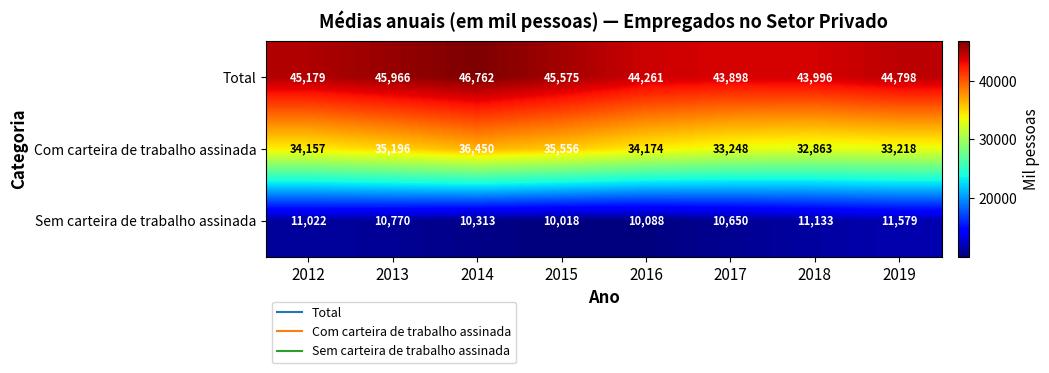

At which category does the chart reach its peak across all series?

2014